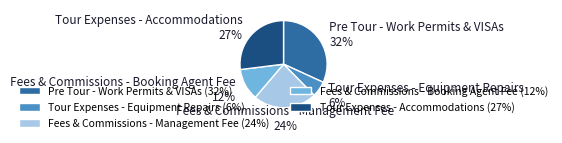

To the nearest percent, what is the combined percentage of Fees & Commissions - Booking Agent Fee and Tour Expenses - Accommodations?

39%